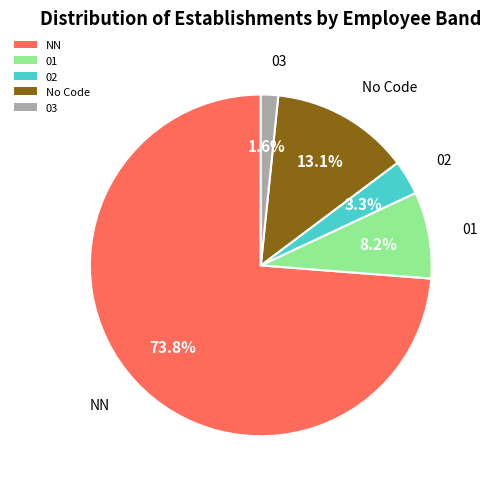

What is the ratio of the value at NN to the value at No Code?

5.6